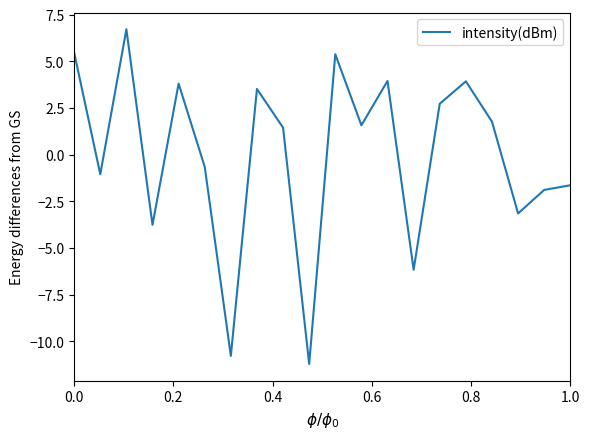

What is the difference between the maximum and minimum values?

17.9